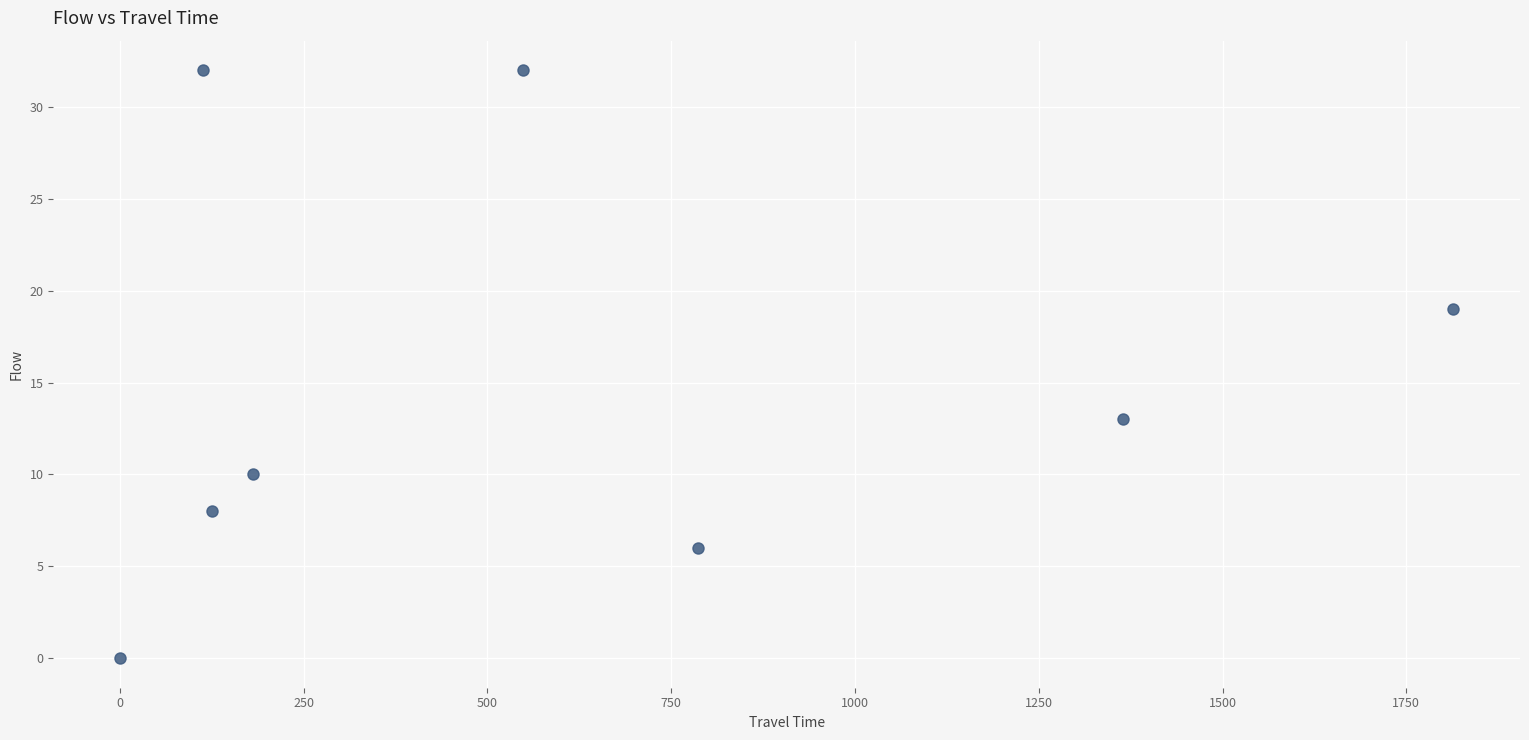

What is the average Y value?

15